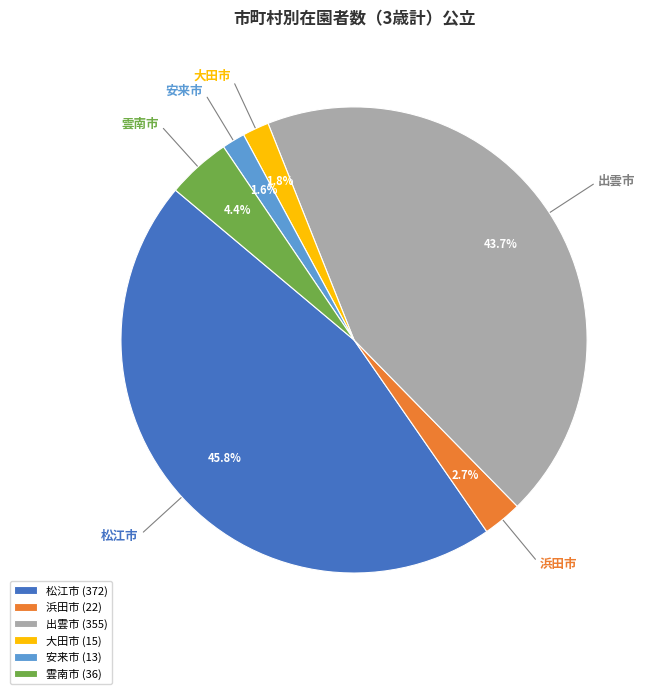

The 出雲市 slice represents 37% of the pie. True or false?

False